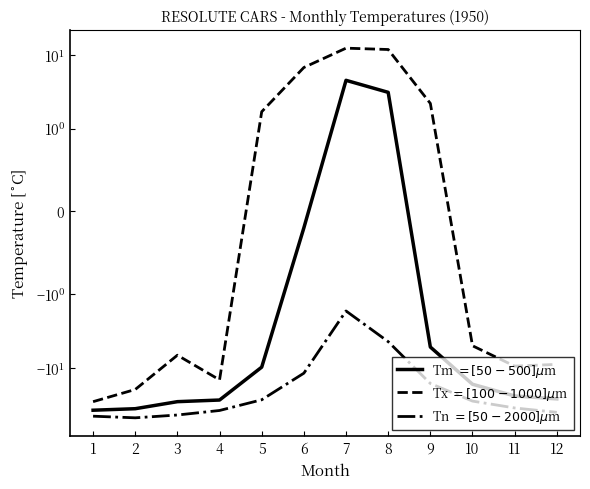

Rank the series at 2 from lowest to highest value.

Tn, Tm, Tx